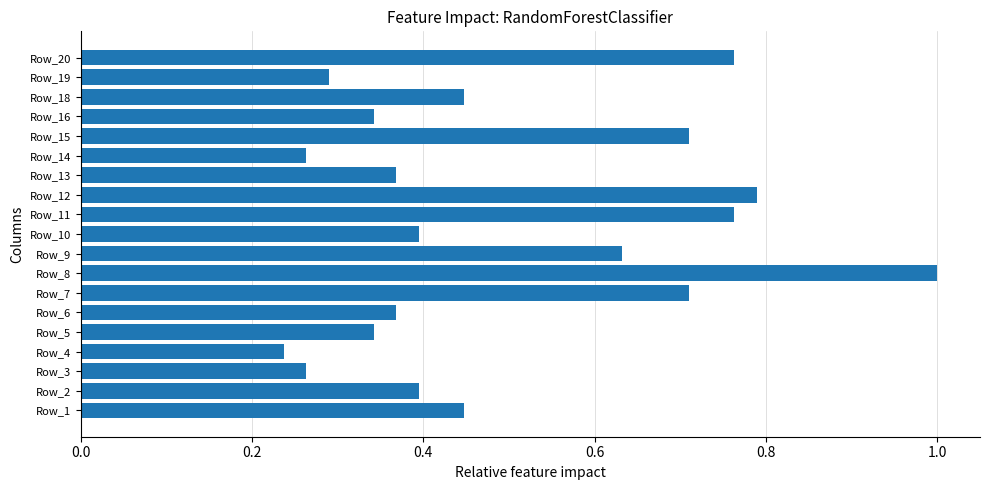

The value at Row_3 is 0.1. True or false?

False